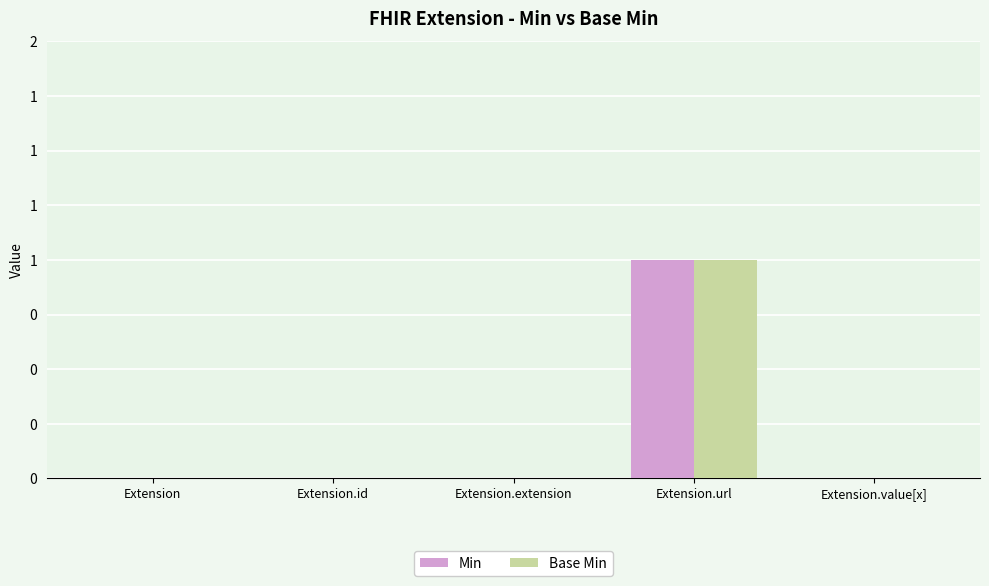

What are all the series names shown in the legend?

Min, Base Min